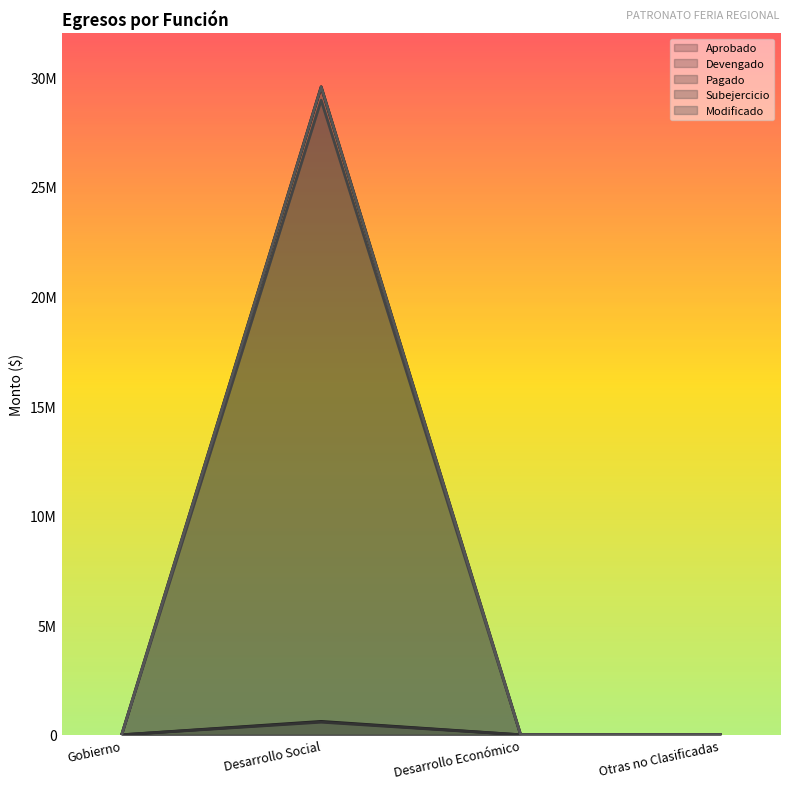

What is the sum of all Aprobado values?

611283.6